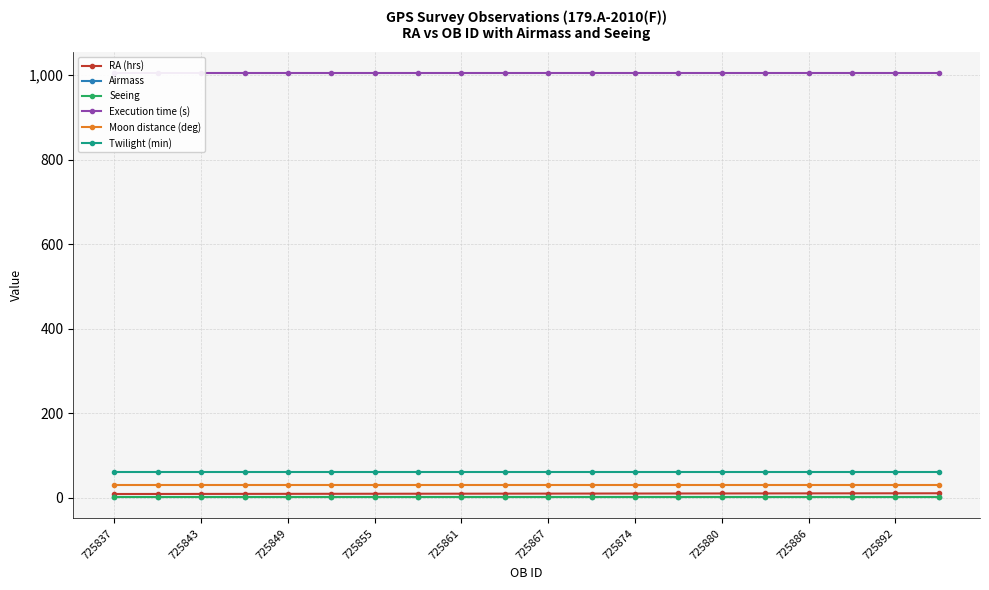

At which label does Seeing reach its peak?

725837